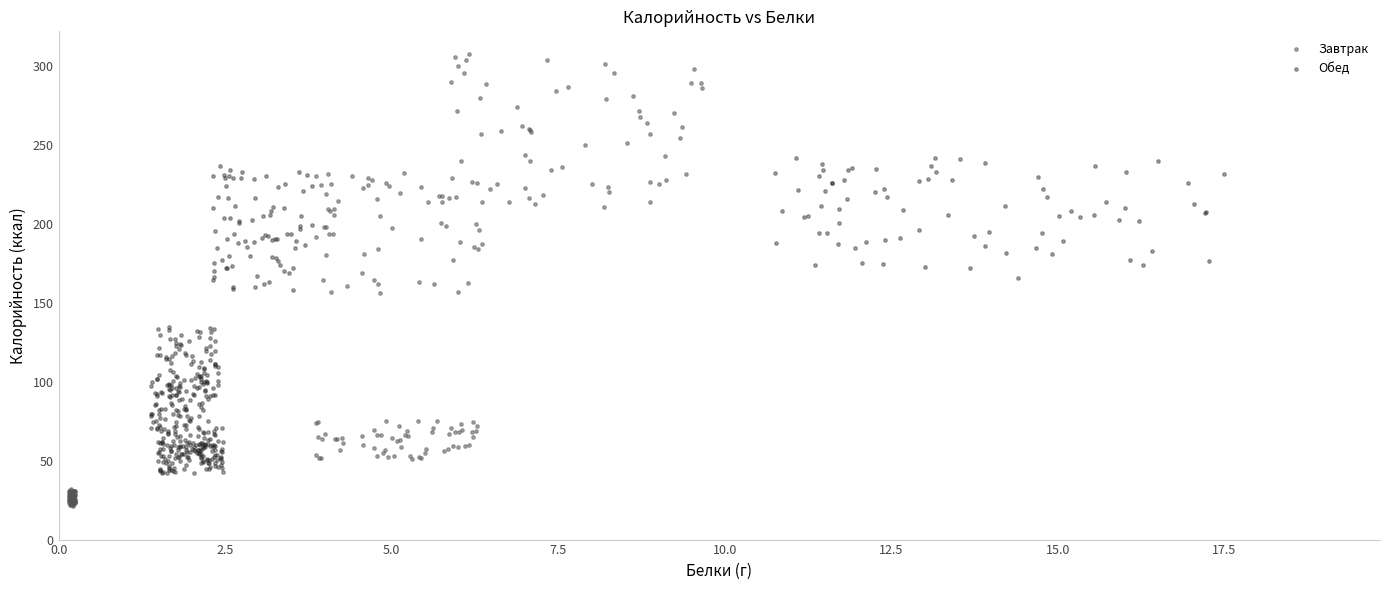

Which series contains the lowest Y value?

Завтрак